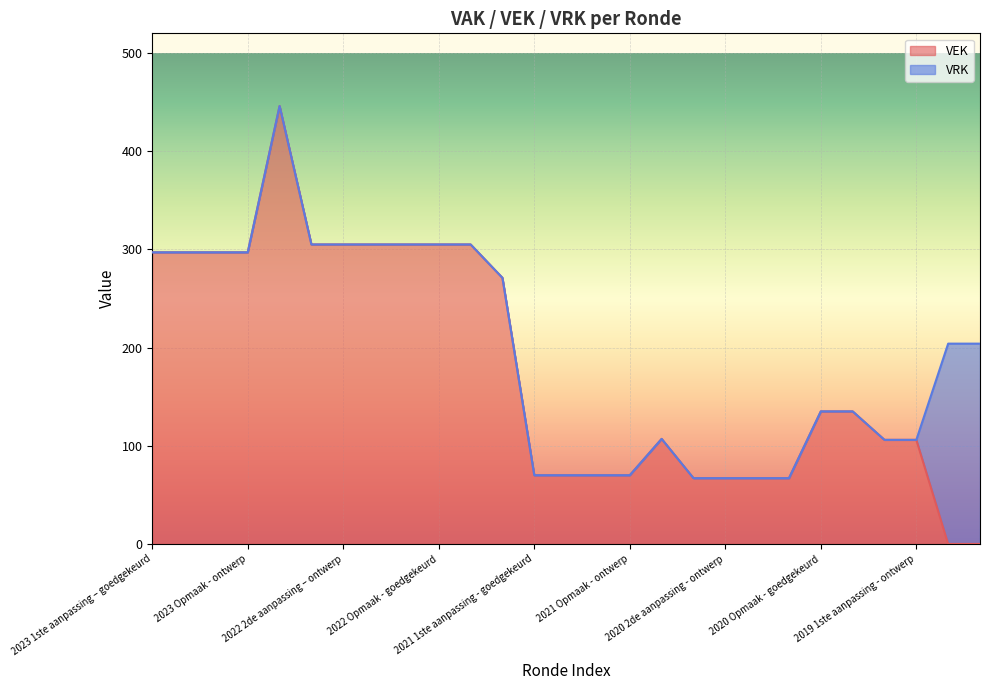

Reading left to right, list all the values displayed in this chart.

VAK: 297	297	297	297	446	305	305	305	305	305	305	271	70	70	70	70	107	67	67	67	67	135	135	106	106	0	0
VEK: 297	297	297	297	446	305	305	305	305	305	305	271	70	70	70	70	107	67	67	67	67	135	135	106	106	0	0
VRK: 0	0	0	0	0	0	0	0	0	0	0	0	0	0	0	0	0	0	0	0	0	0	0	0	0	204	204